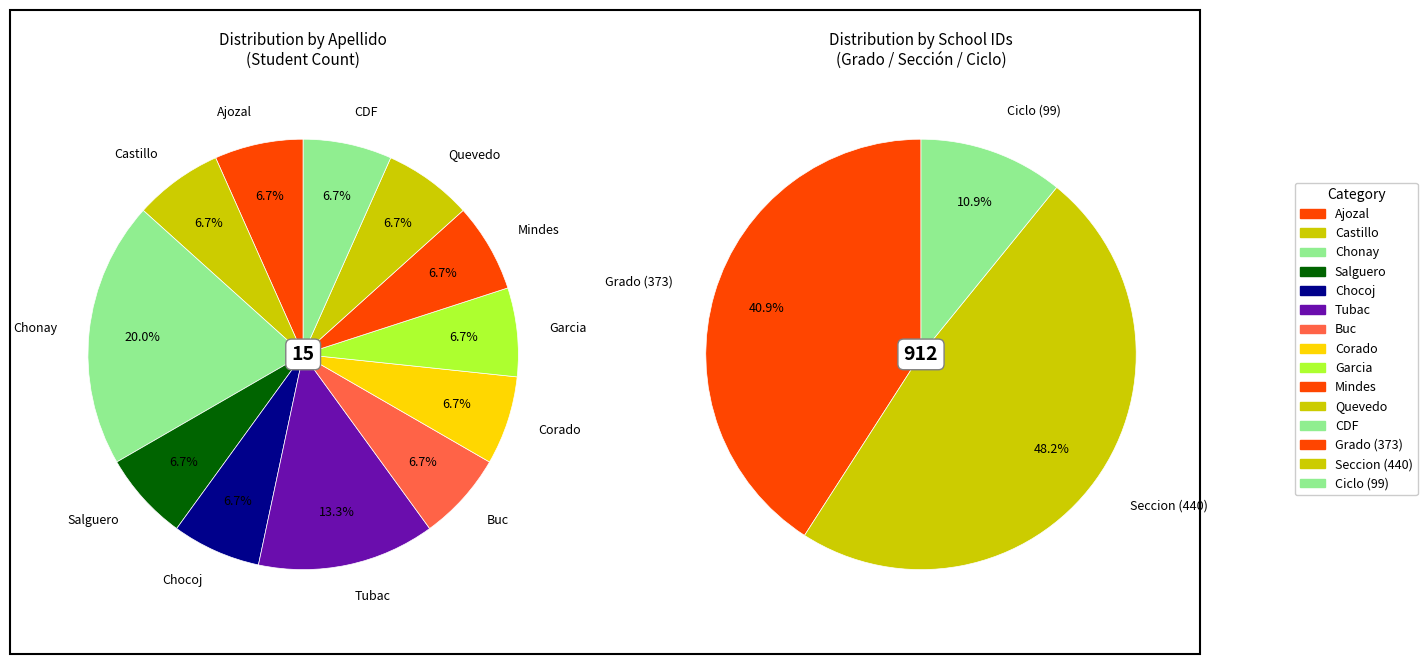

Combined, do CDF21corado and CDF21mindes account for over 50%?

No